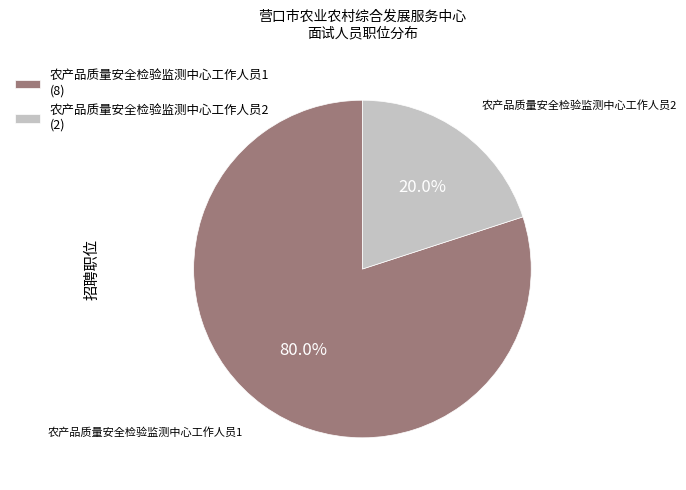

Is it true that 农产品质量安全检验监测中心工作人员1 is 80% of the pie?

True